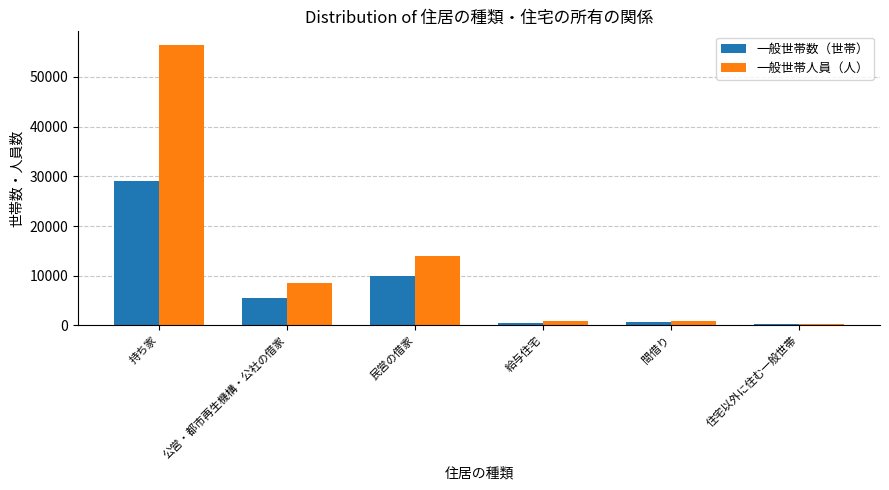

What is the maximum value for 一般世帯数（世帯）?

29115